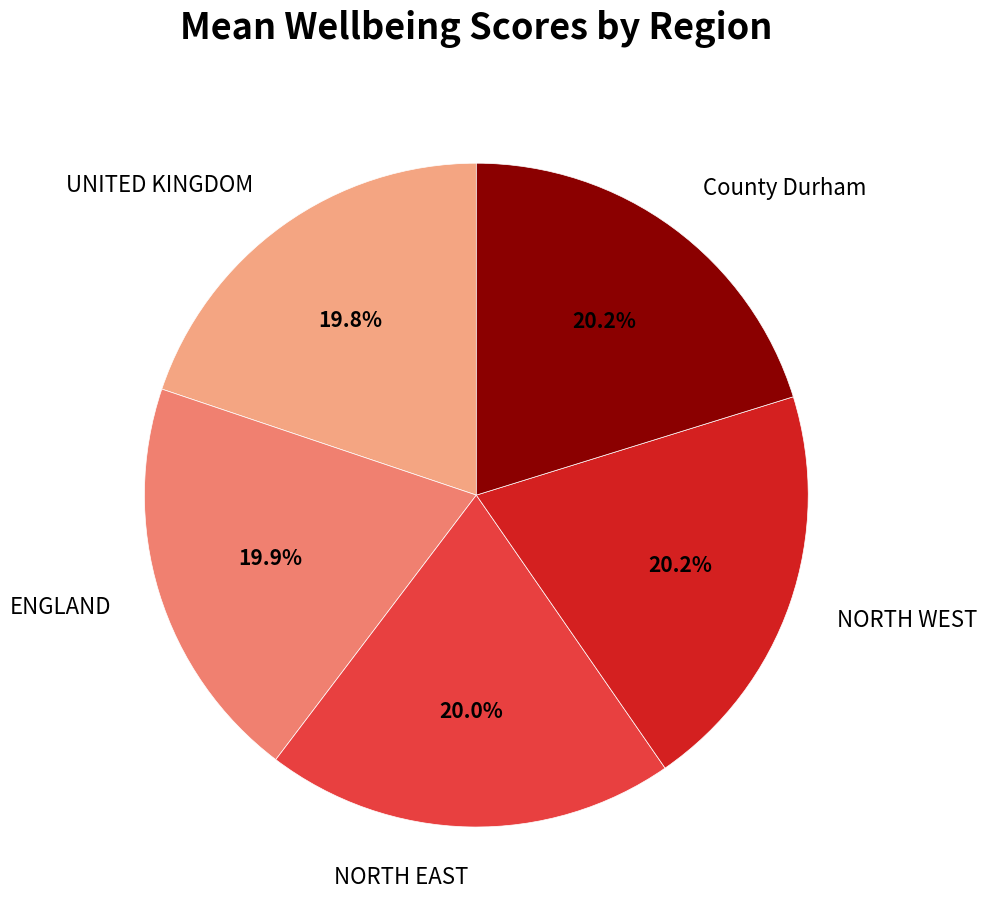

True or false: ENGLAND accounts for 9% of the total.

False